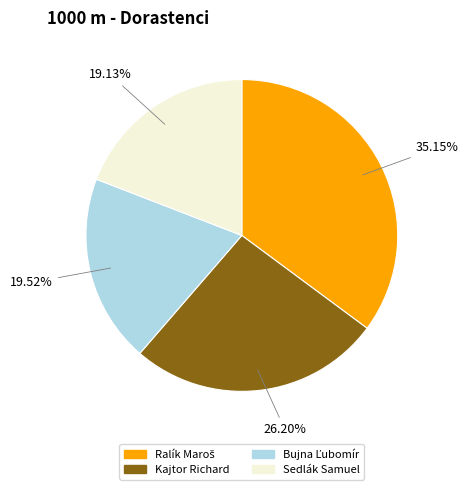

Is Kajtor Richard the majority of the pie?

No